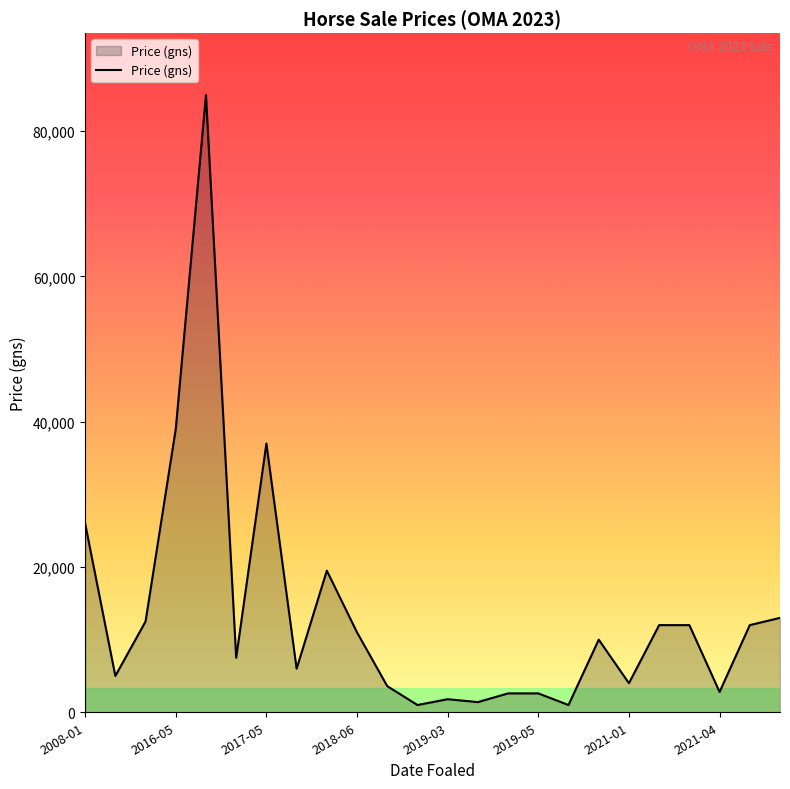

What is the difference between the maximum and minimum values?

84000